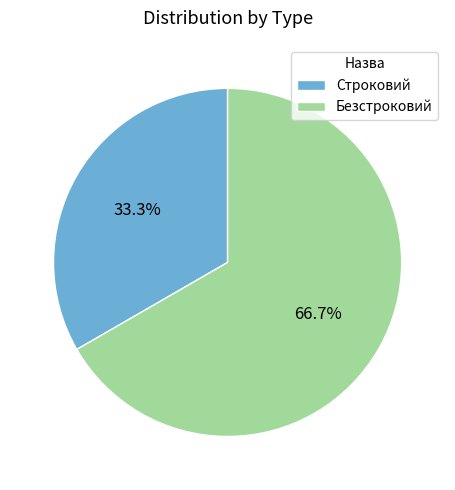

Which category has the smallest portion of the pie?

Строковий